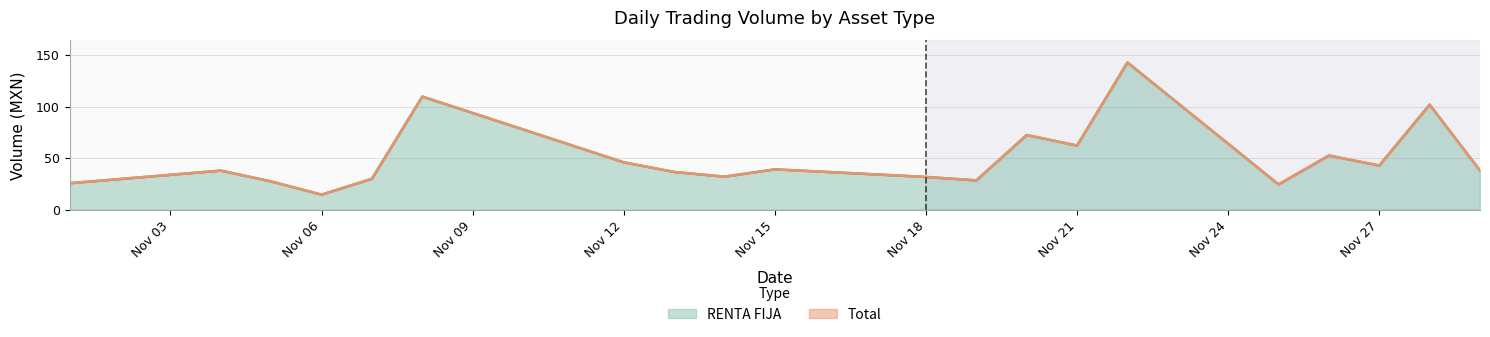

Which series has the largest total across all categories?

Total